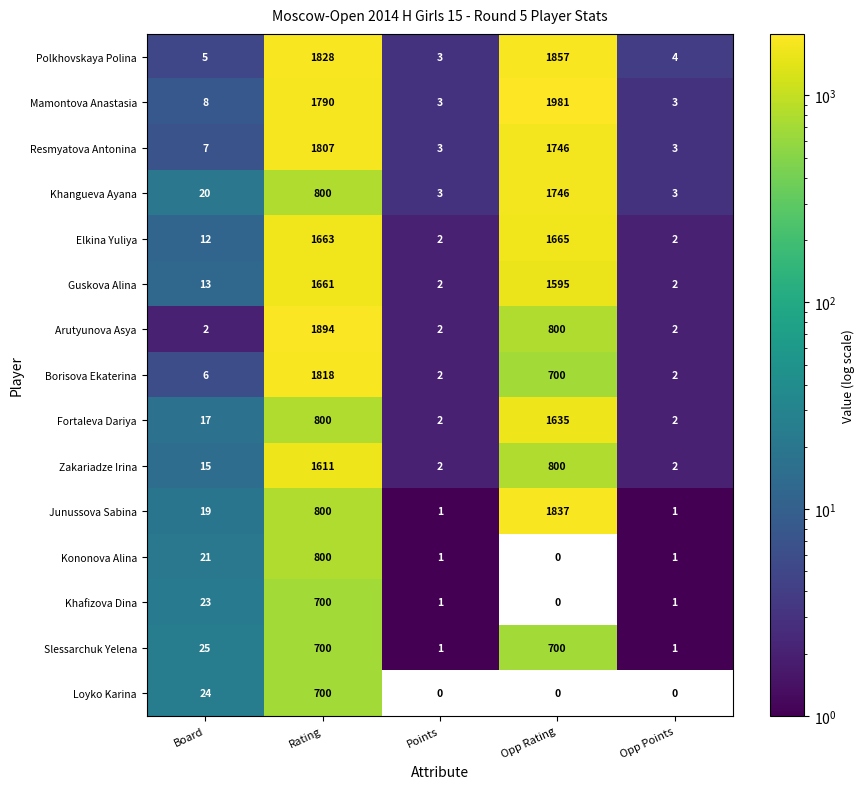

Where is Arutyunova Asya nearest to the value 948?

Opp Rating